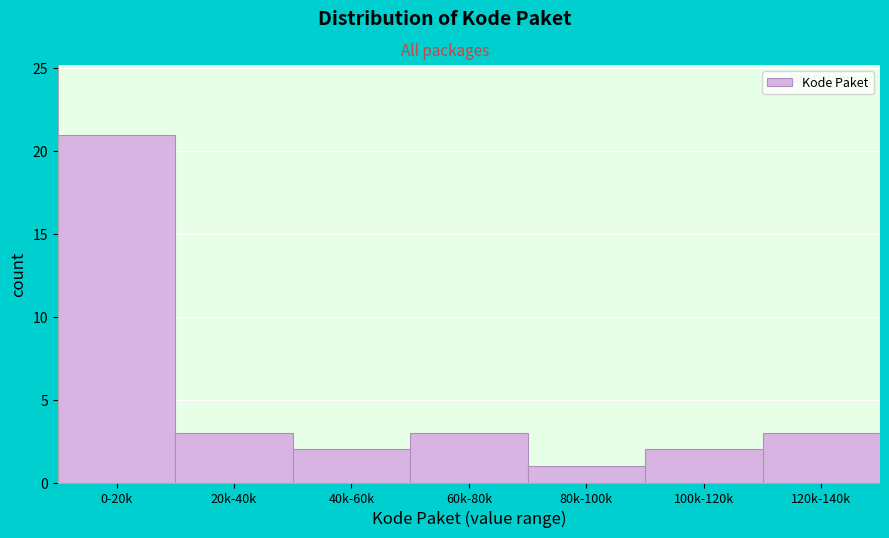

Reading left to right, list all the values displayed in this chart.

21	3	2	3	1	2	3